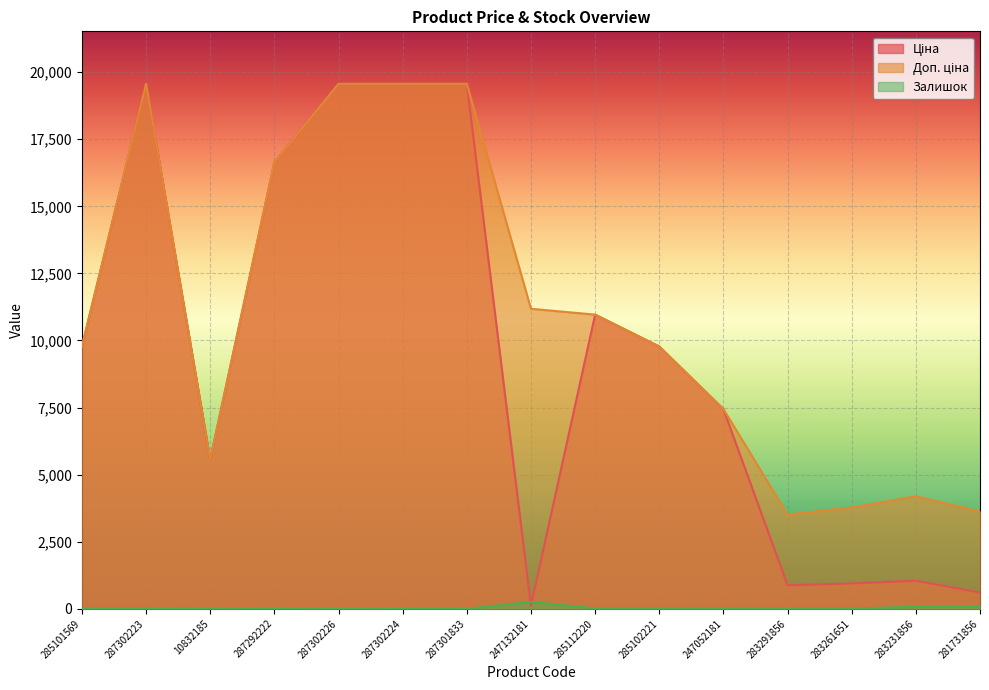

What is the total value across all series at 283291856?

4398.9